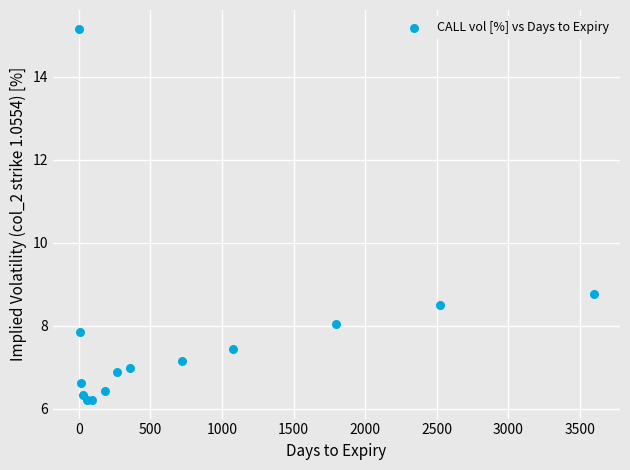

What Y value in the scatter plot is closest to 10?

8.8